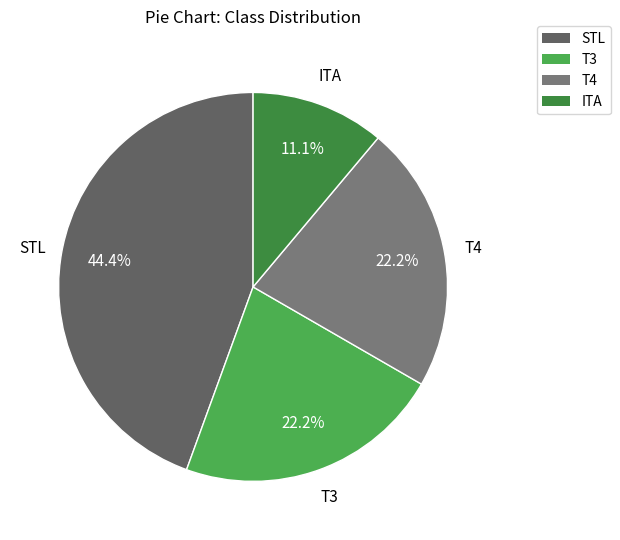

Which category has the smallest portion of the pie?

ITA